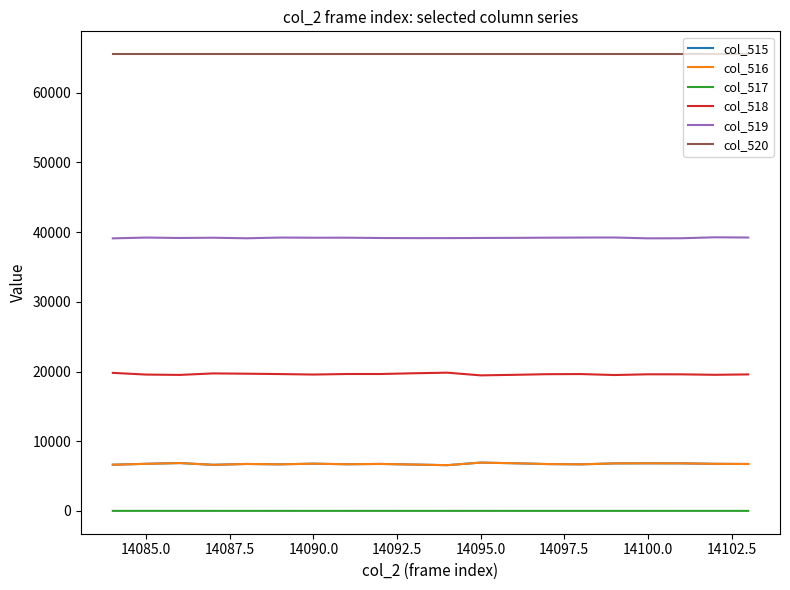

Which series has the largest total across all categories?

col_520